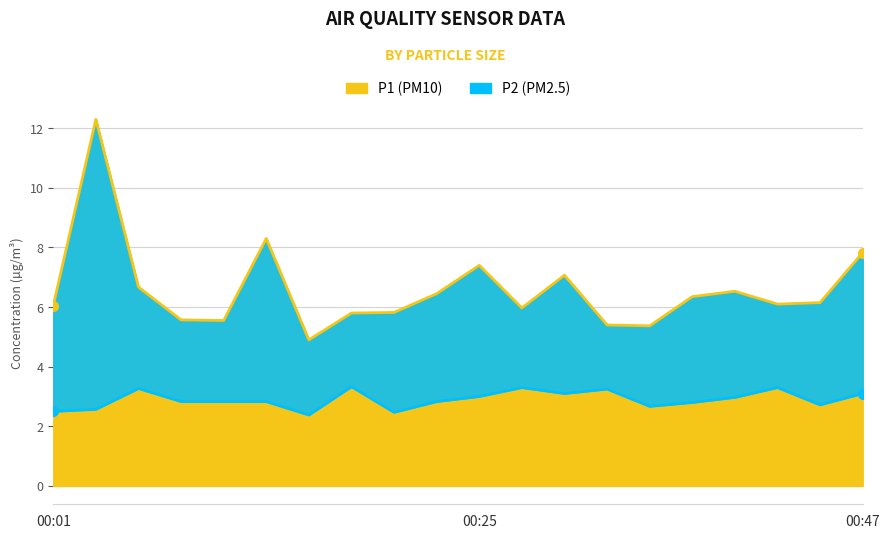

List the labels in order of P2 value, smallest first.

00:15, 00:20, 00:01, 00:03, 00:35, 00:44, 00:37, 00:08, 00:10, 00:13, 00:23, 00:40, 00:25, 00:30, 00:47, 00:32, 00:06, 00:27, 00:42, 00:18